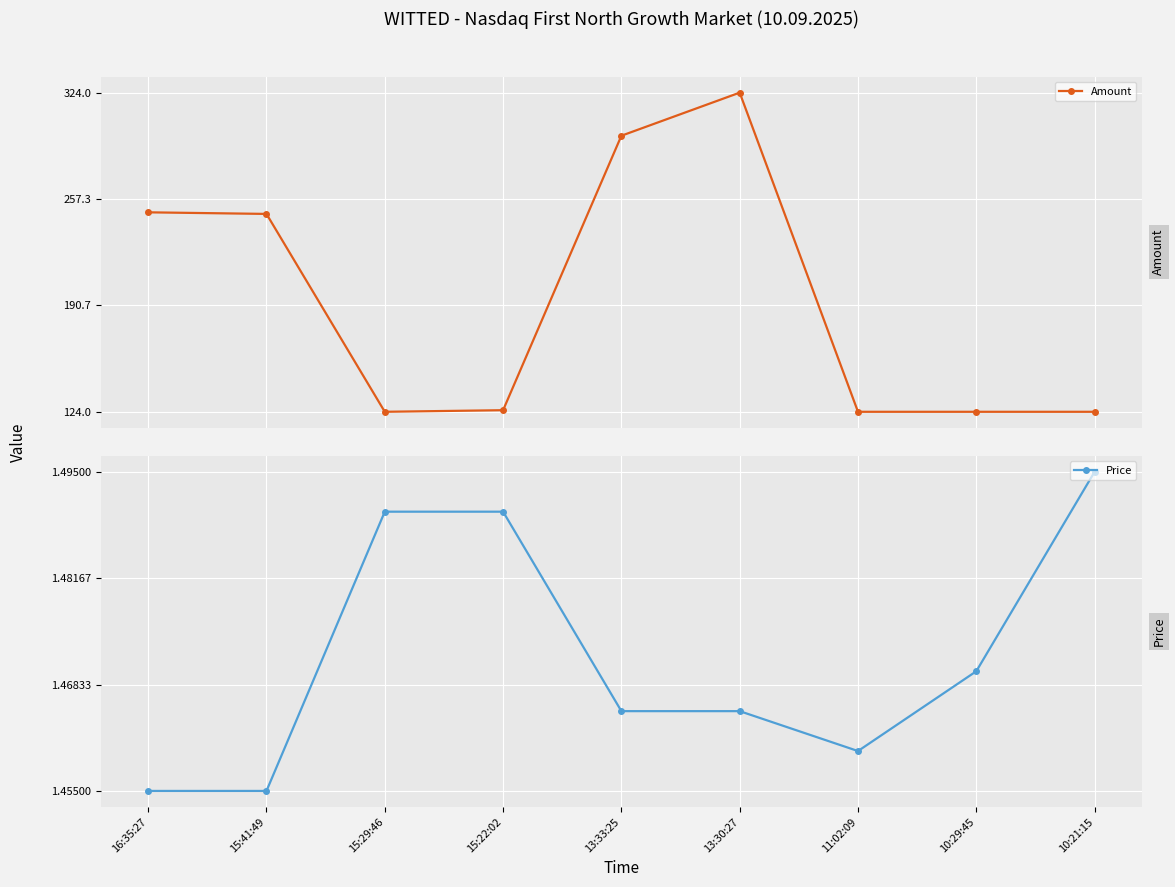

In Amount, how many points are lower than both neighbors (excluding endpoints)?

1